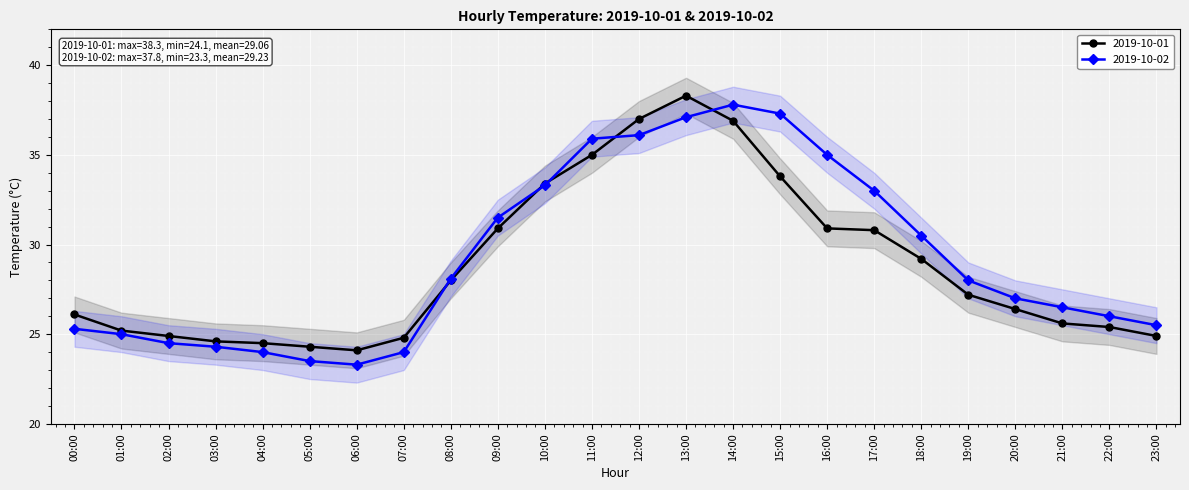

Which series changed the most between 13:00 and 19:00?

2019-10-01